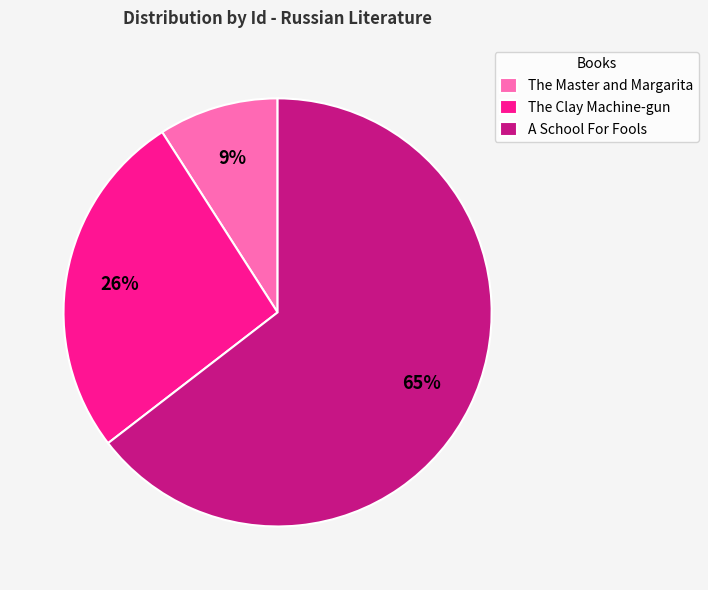

How many segments does this pie chart have?

3